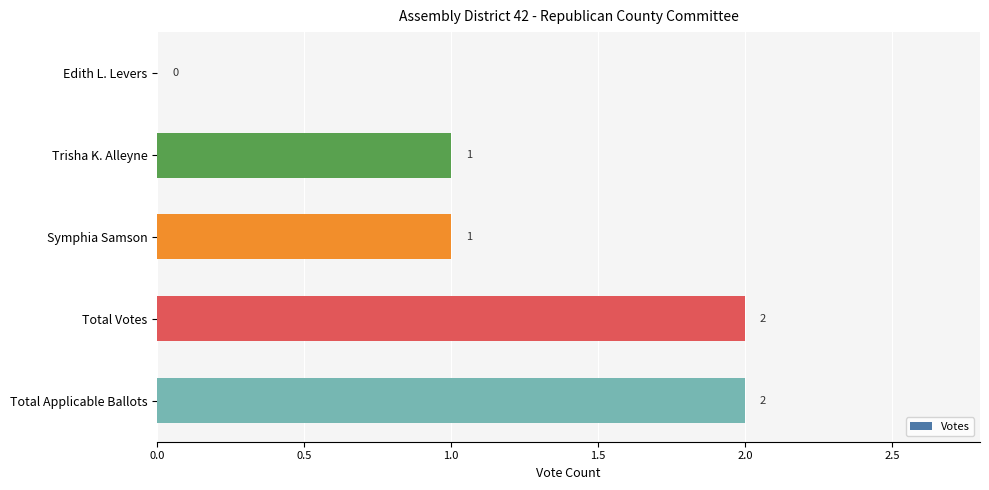

How many values are between 1 and 2?

4